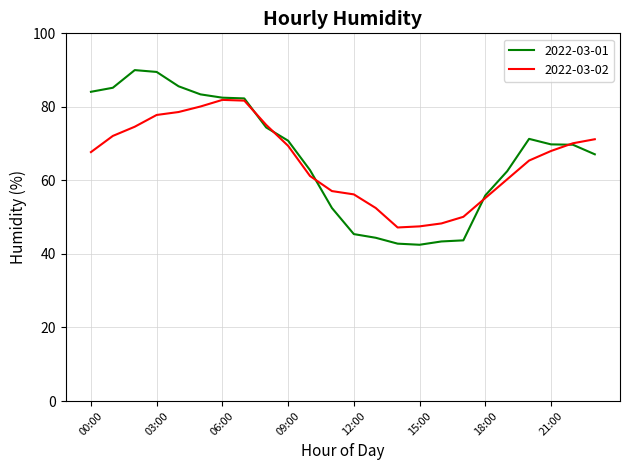

List the series in order of their peak value, lowest first.

2022-03-02, 2022-03-01